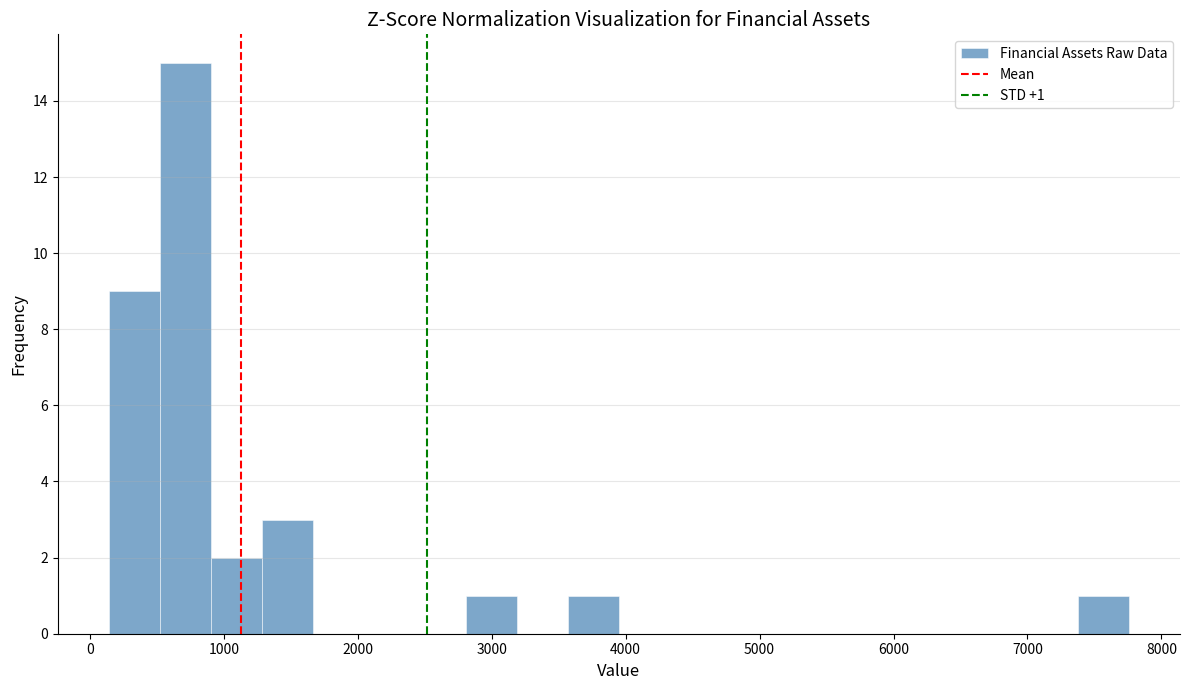

Around what value on the x-axis is the tallest bar? Give the approximate position of its centre, as read against the axis.

700